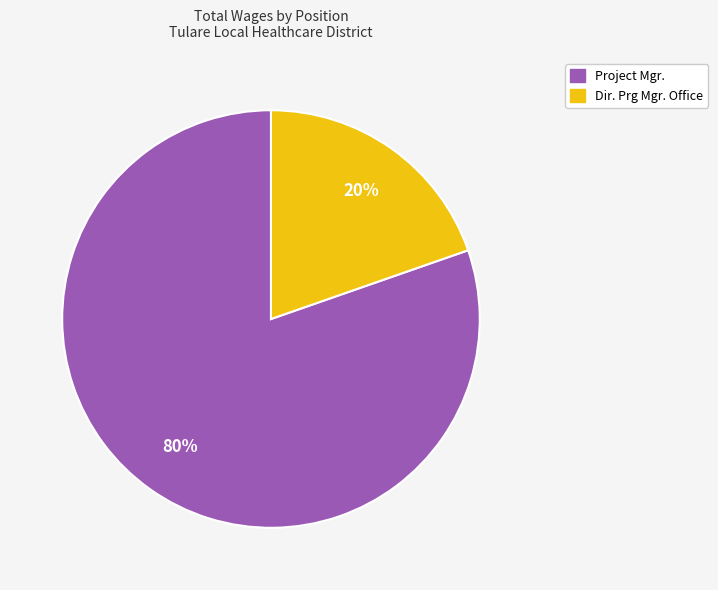

True or false: Dir. Prg Mgr. Office accounts for 20% of the total.

True